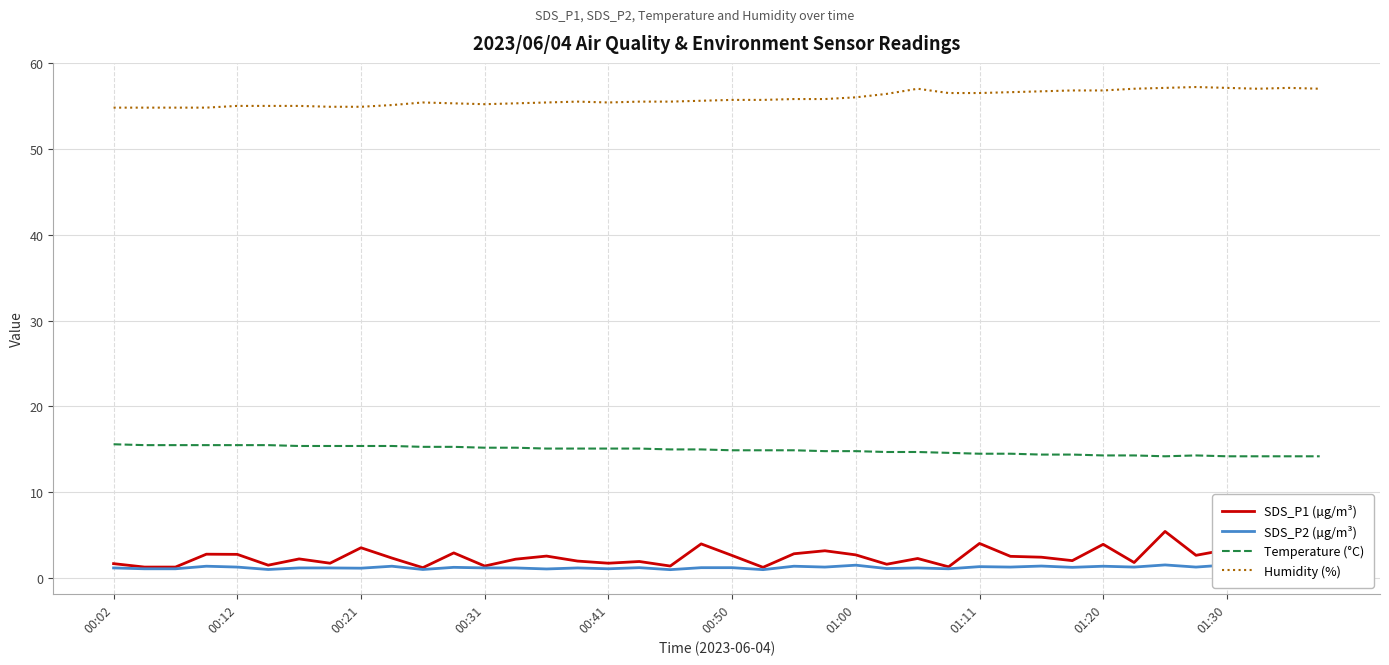

The SDS_P1 (µg/m³) series shows 2.6 at 00:50. True or false?

True